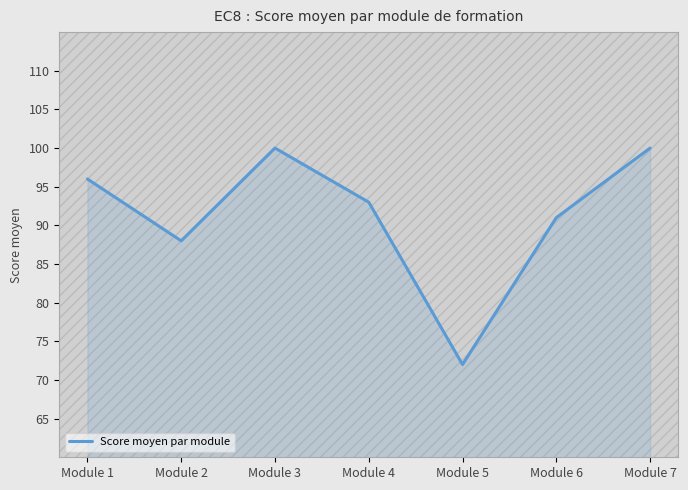

What is the difference between the second highest and minimum values?

28